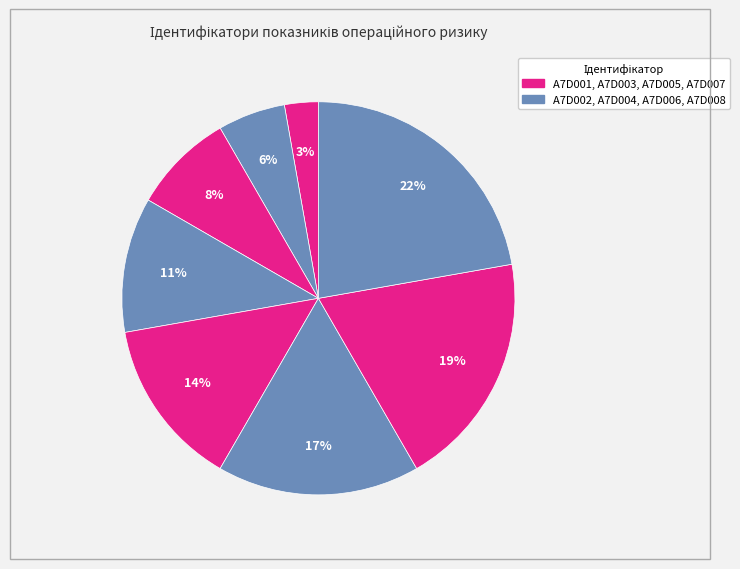

Is there any slice that represents more than half of the pie?

No